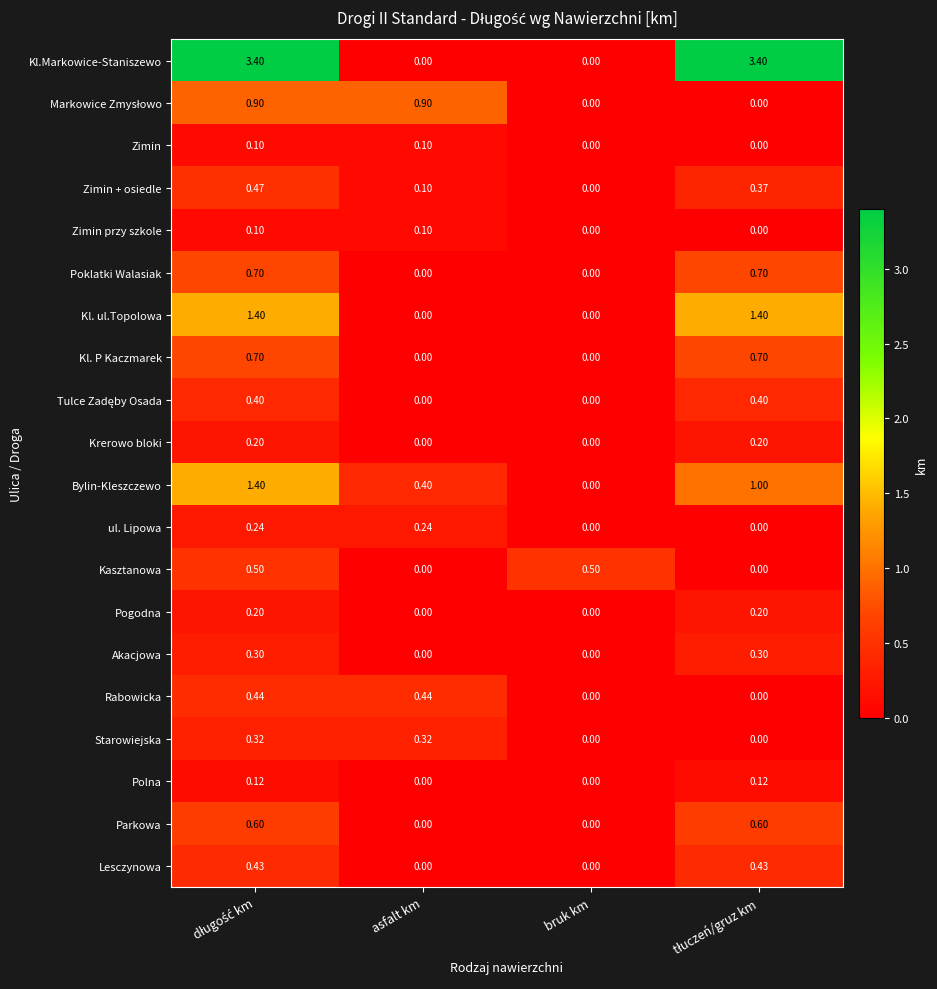

Which series has the largest range (max minus min)?

Kl.Markowice-Staniszewo